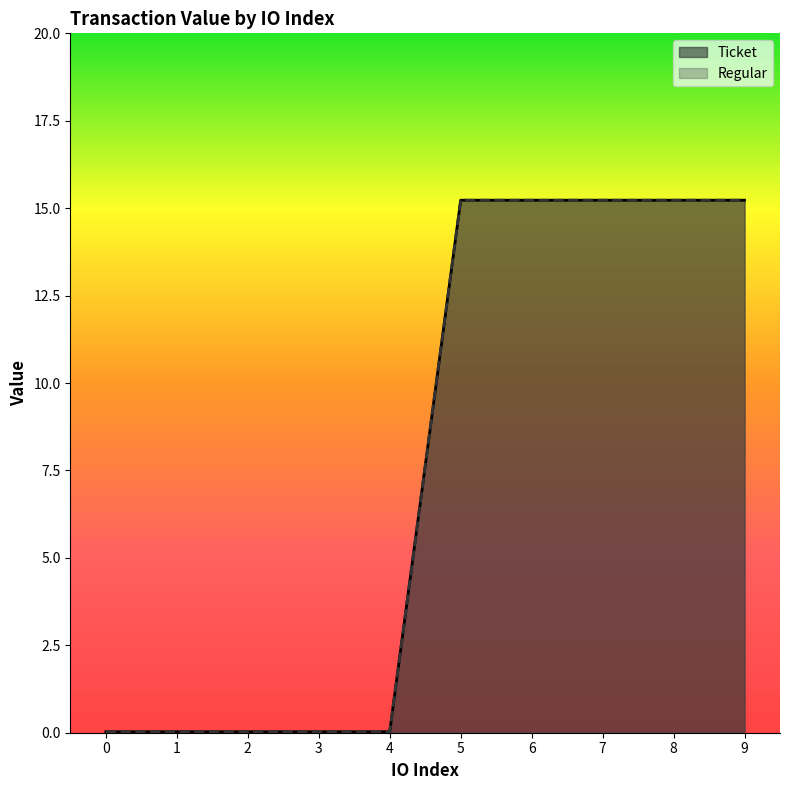

At how many categories does at least one series exceed 7?

5